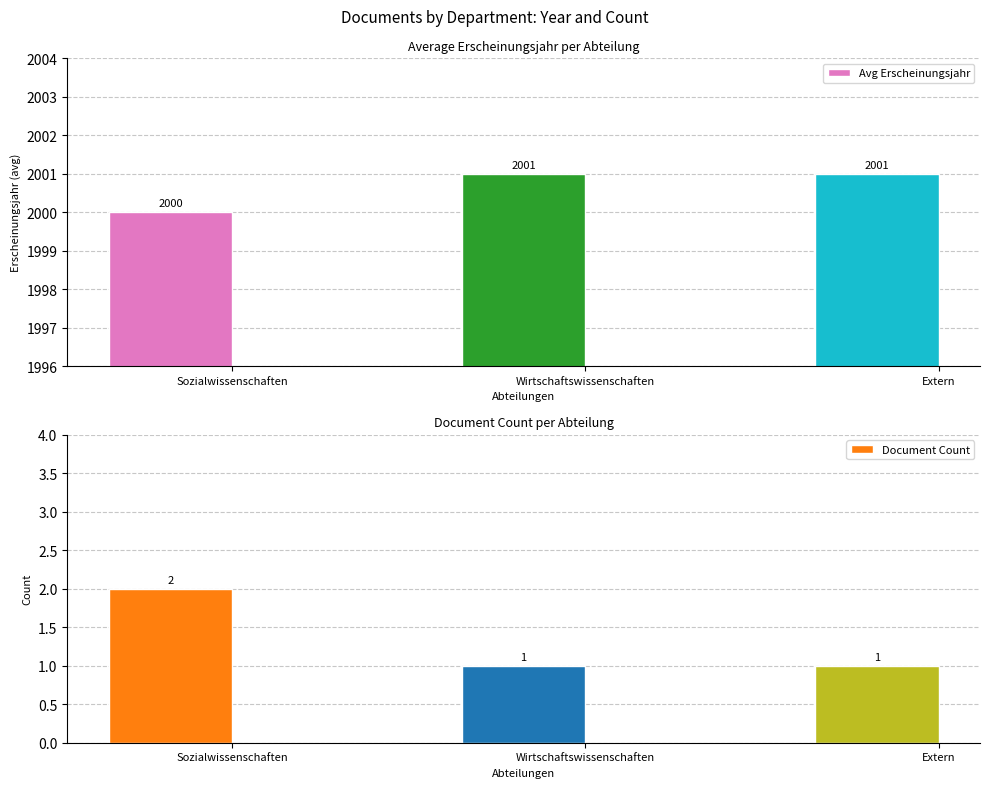

Which series has the largest range (max minus min)?

Avg Erscheinungsjahr